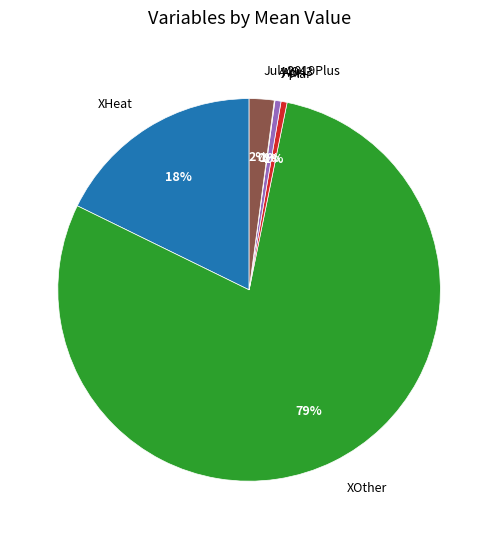

Do XOther and July2019Plus together represent more than half of the pie?

Yes